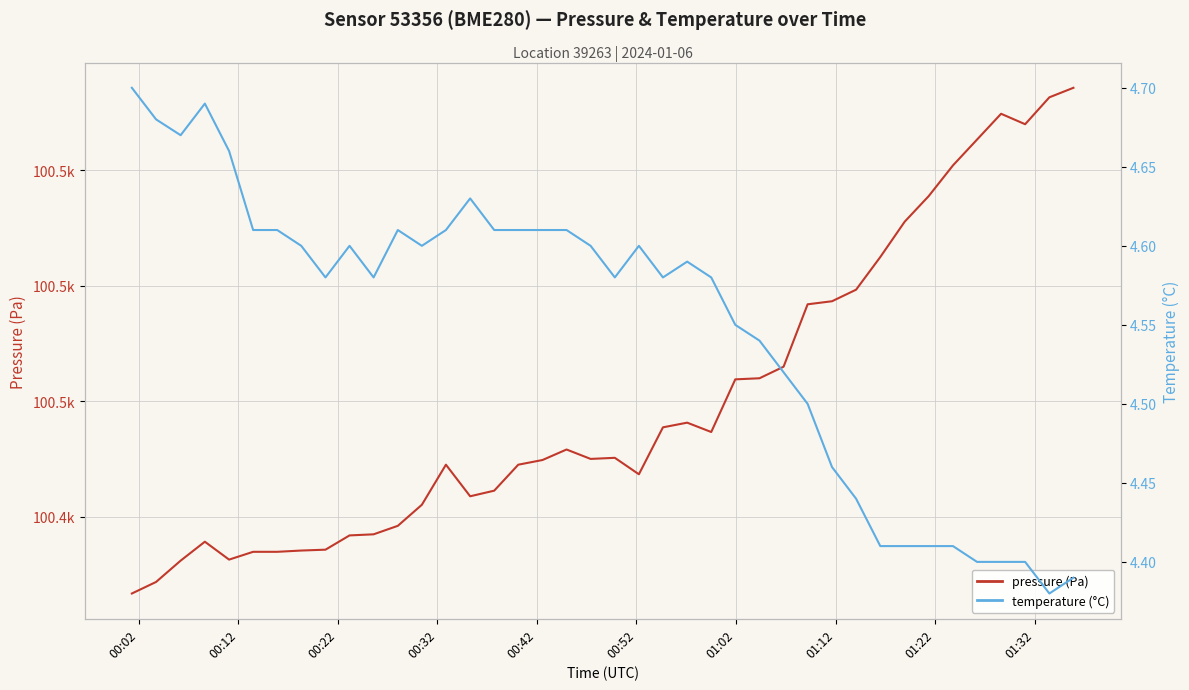

What is the average value of the pressure (Pa) series?

100459.9